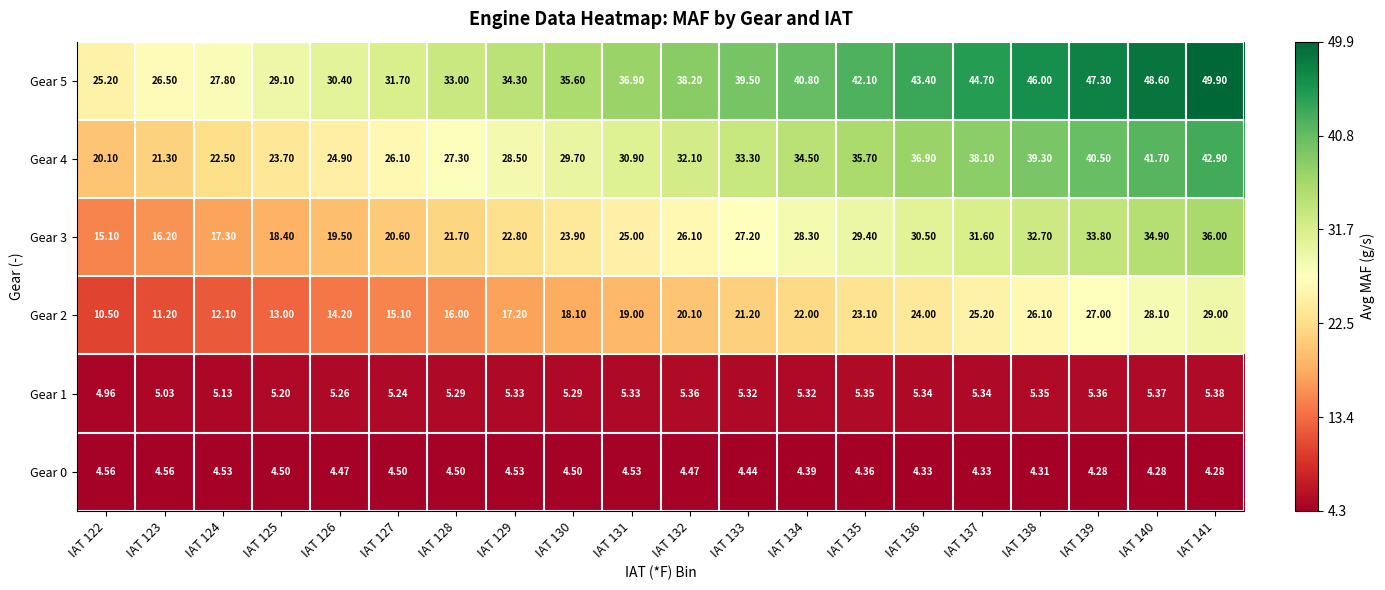

Rank the series by their maximum value, from lowest to highest.

Gear 0, Gear 1, Gear 2, Gear 3, Gear 4, Gear 5